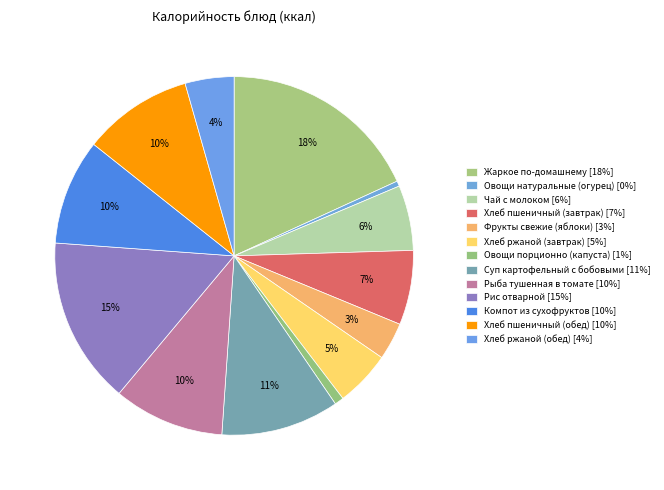

Does Суп картофельный с бобовыми account for over 50% of the chart?

No